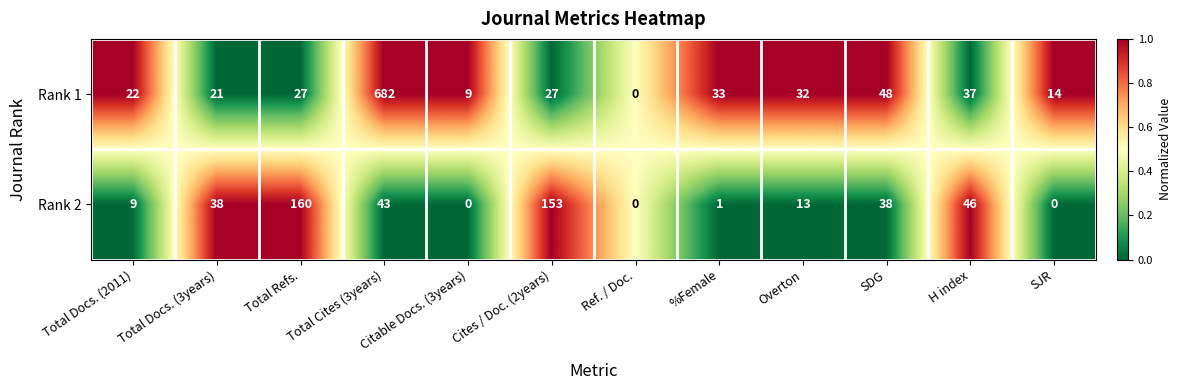

What is the spread (max minus min) of values at Total Refs.?

133